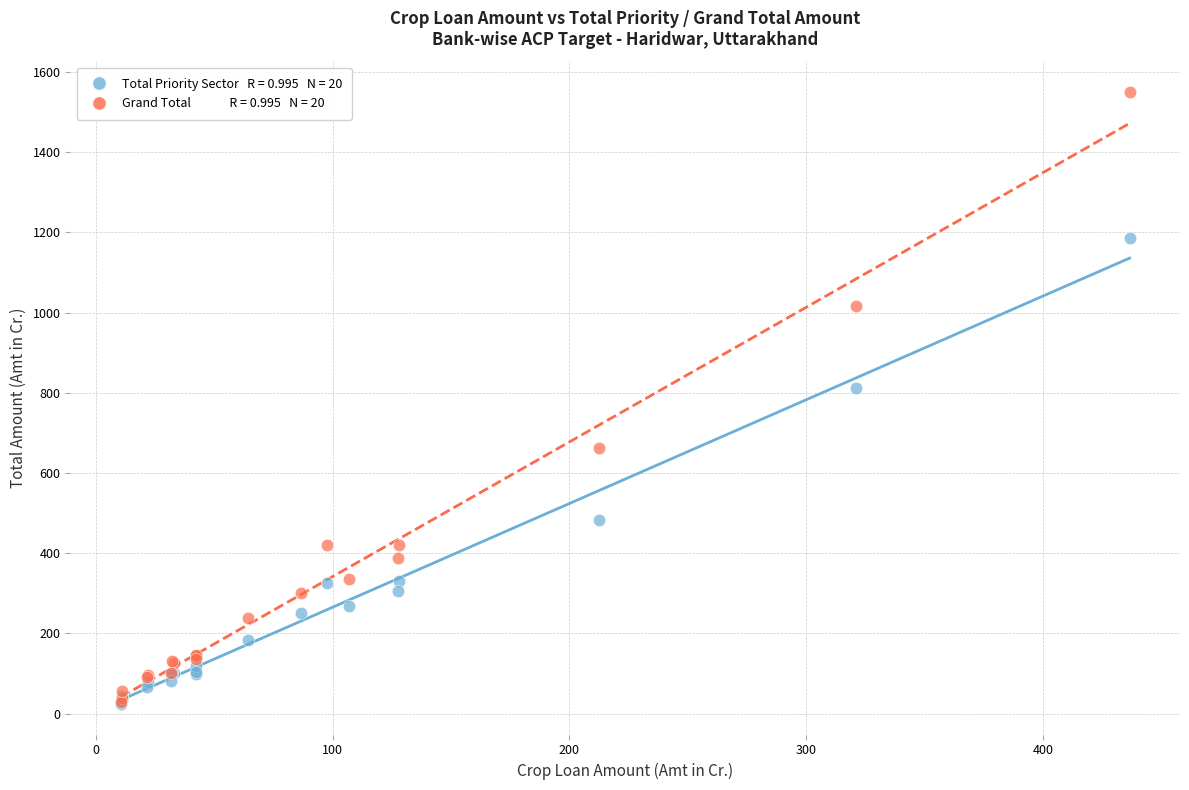

Across all series, what Y value is closest to 786?

811.1